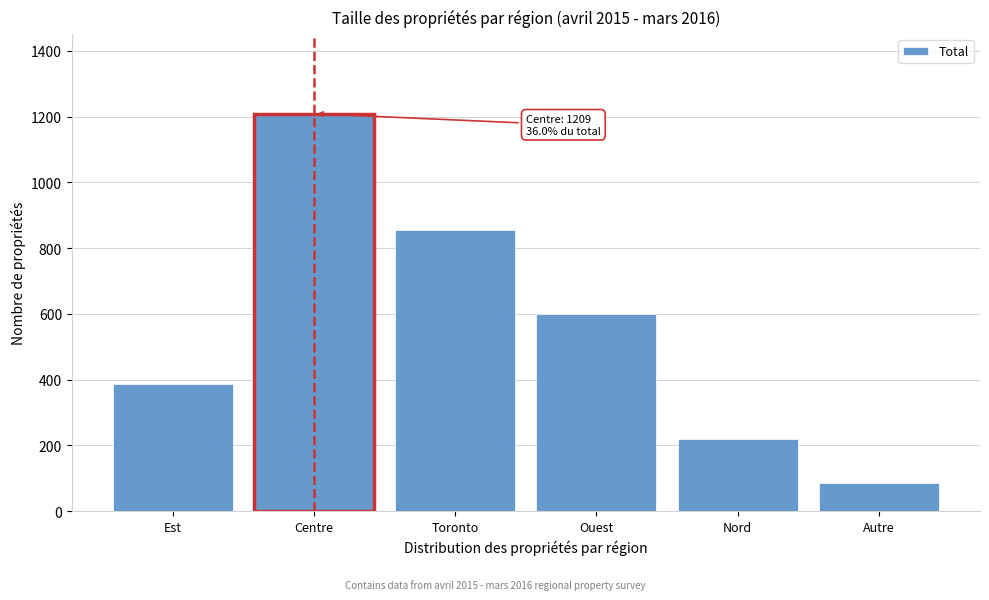

Reading right to left, transcribe all the data shown in this chart.

Autre=87	Nord=219	Ouest=599	Toronto=855	Centre=1209	Est=388